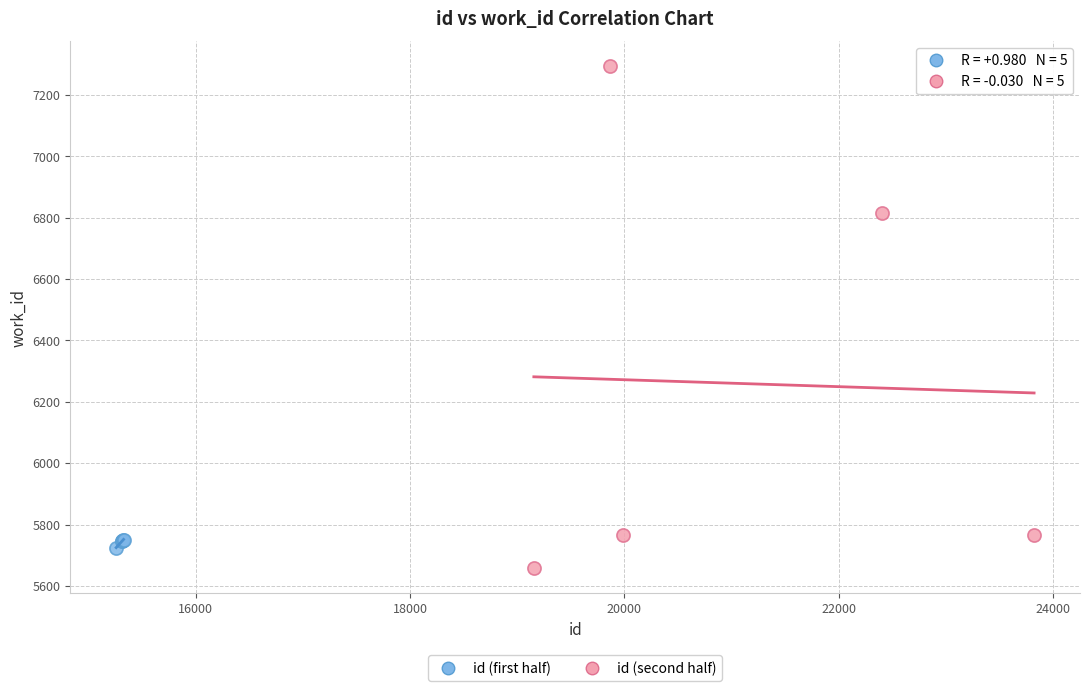

Which series has the widest spread of Y values?

id (second half)